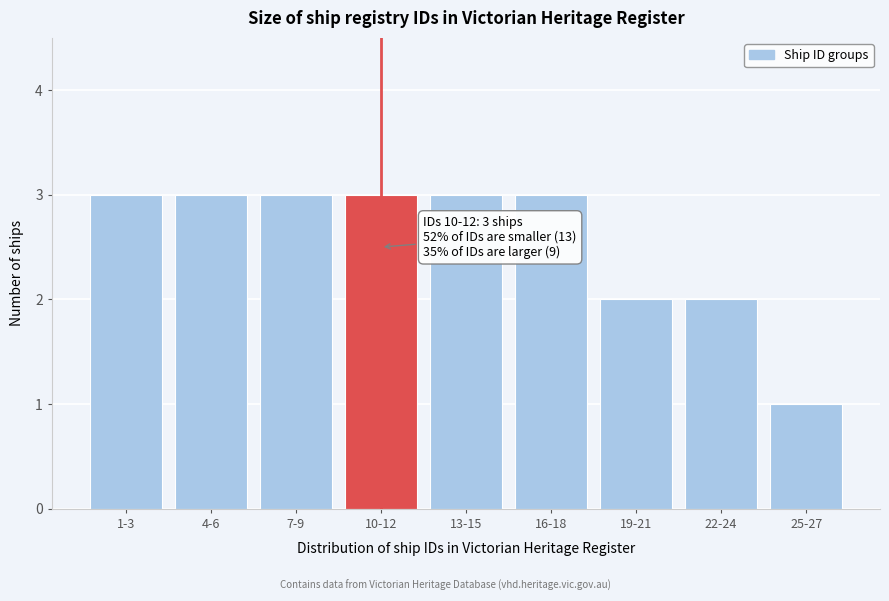

Reading left to right, list all the values displayed in this chart.

1-3=3	4-6=3	7-9=3	10-12=3	13-15=3	16-18=3	19-21=2	22-24=2	25-27=1